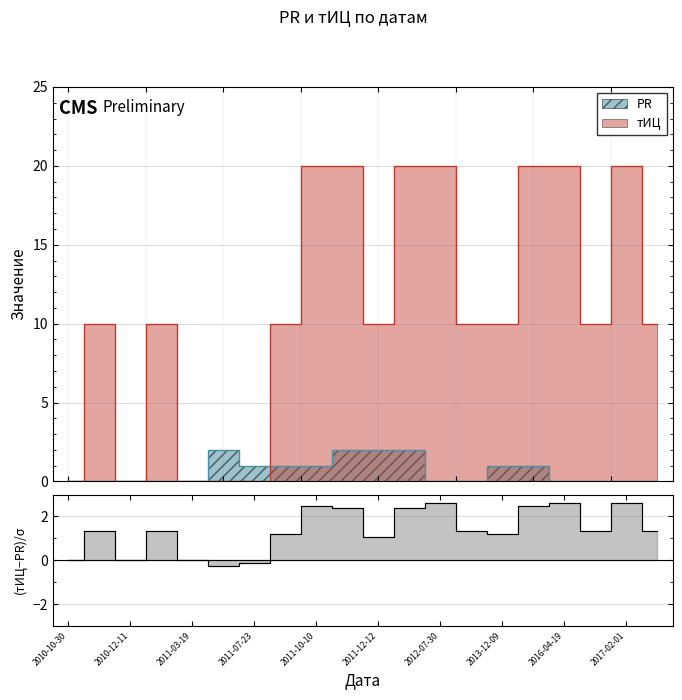

At how many categories does at least one series exceed 17?

7